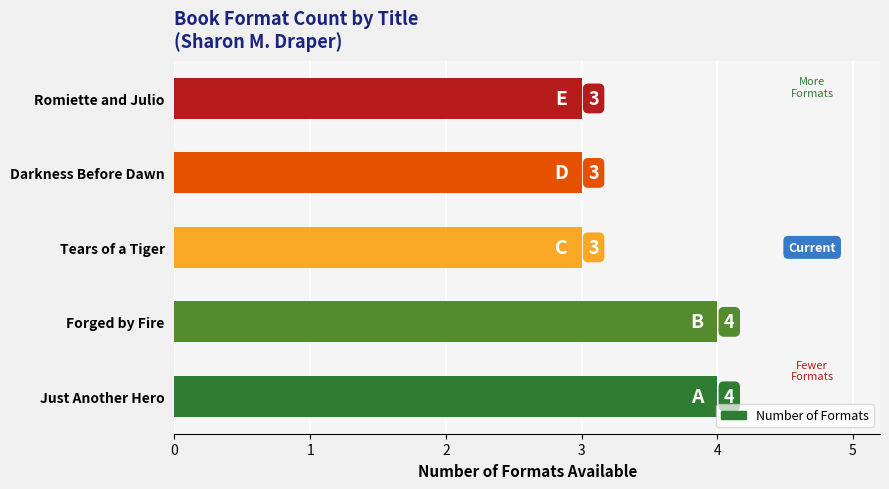

The value at Tears of a Tiger is 4. True or false?

False